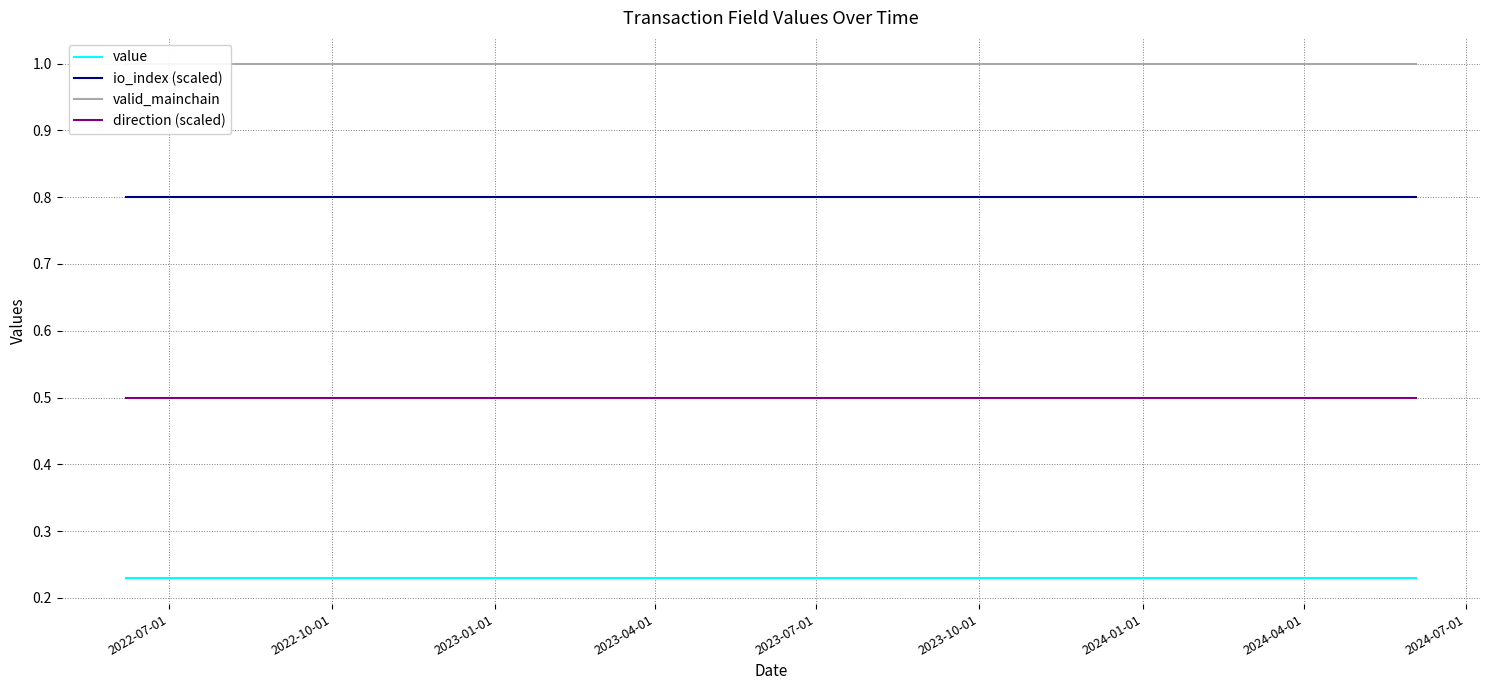

Which series has the largest total across all categories?

valid_mainchain